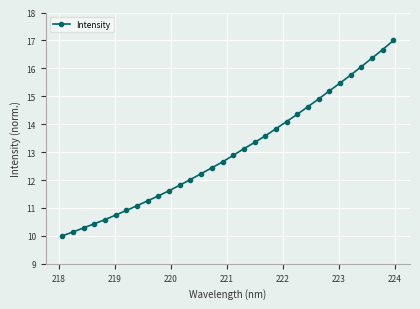

What is the value of the 7th point from the left?

10.9